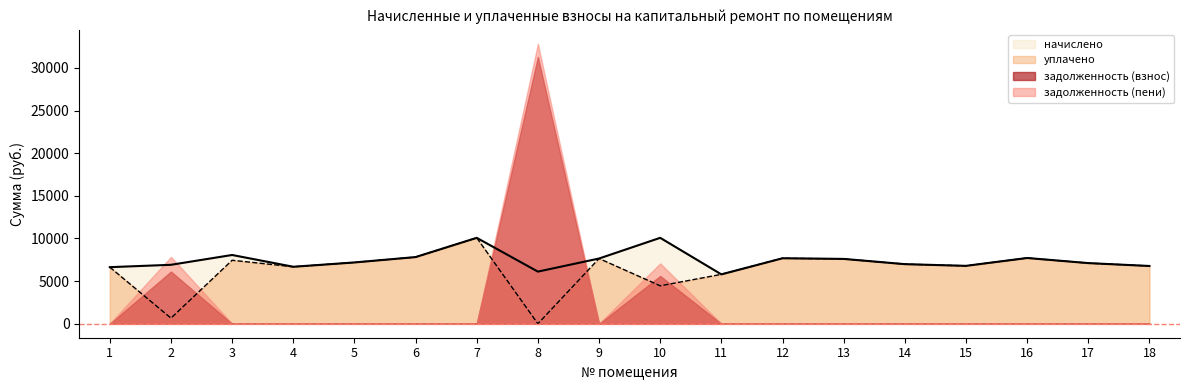

Which label corresponds to the smallest value in the chart?

8